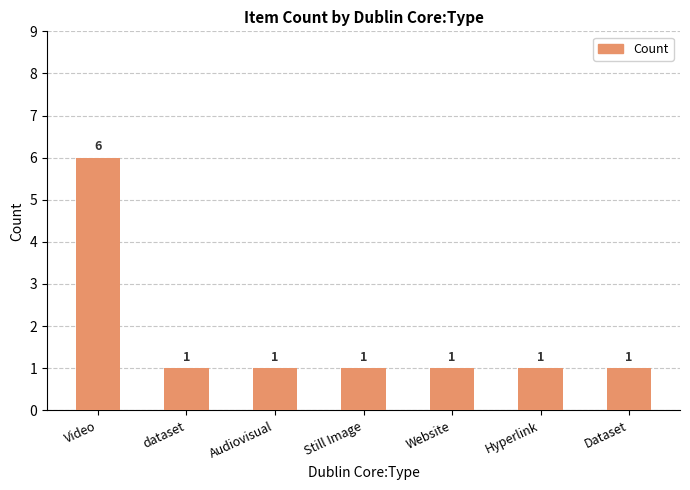

The value at dataset is 1. True or false?

True